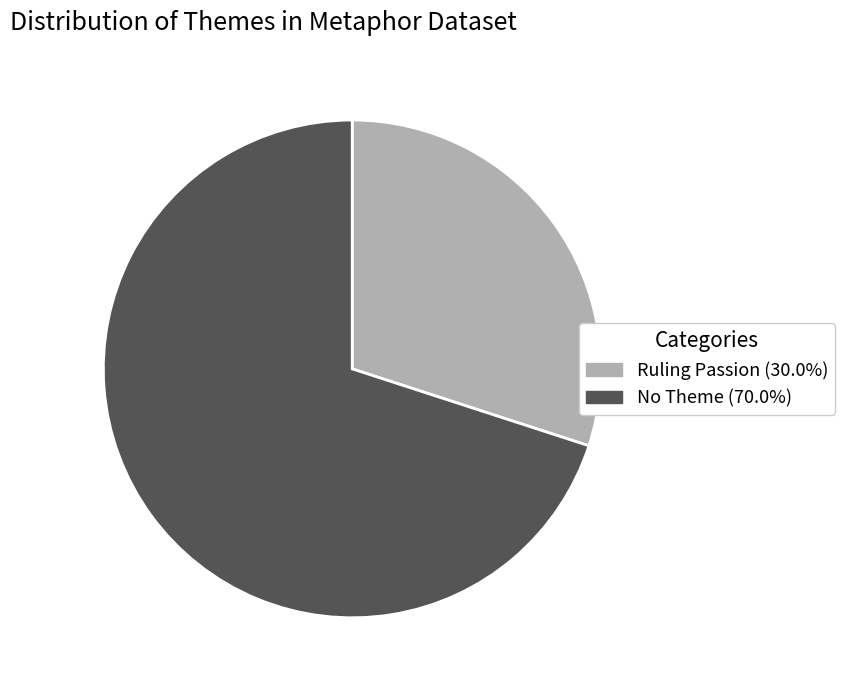

Is there any slice that represents more than half of the pie?

Yes